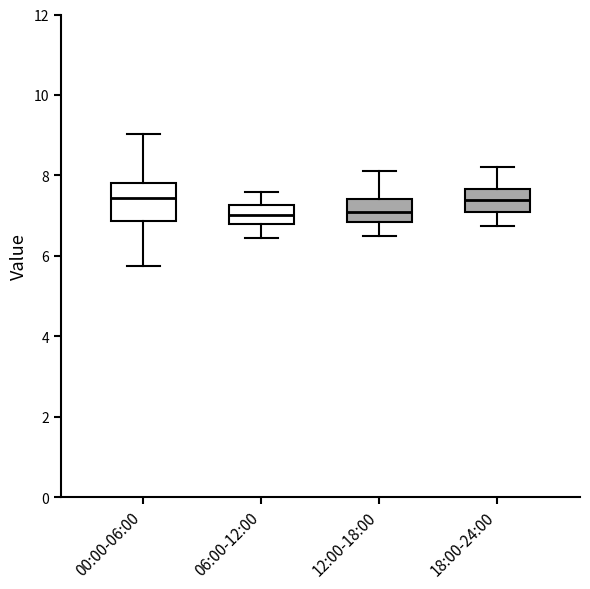

Which box is the tallest, from its lower edge to its upper edge?

00:00-06:00